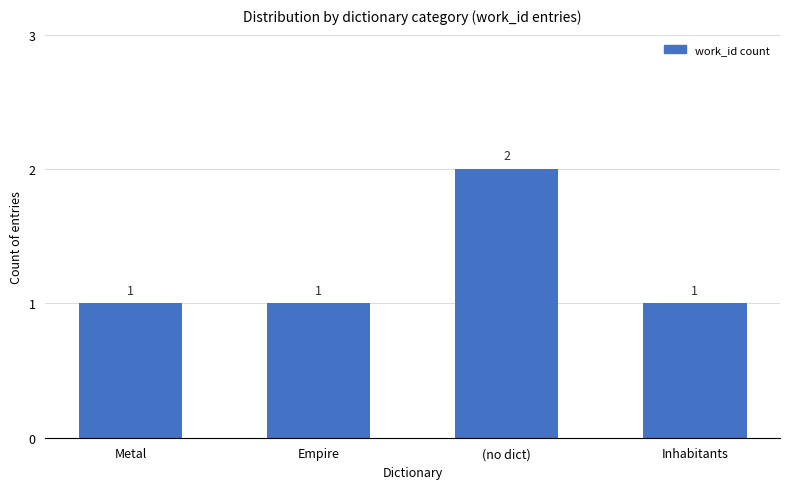

What is the ratio of the value at Empire to the value at Inhabitants?

1.0